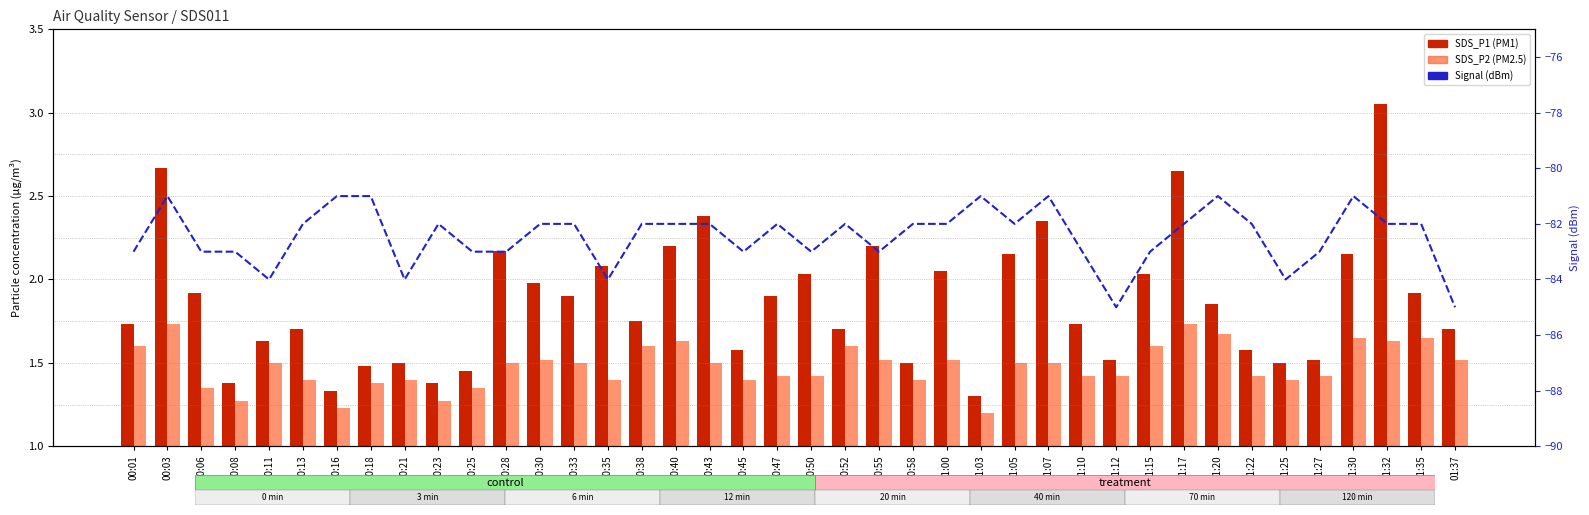

Between 00:38 and 00:25, which is larger?

00:38